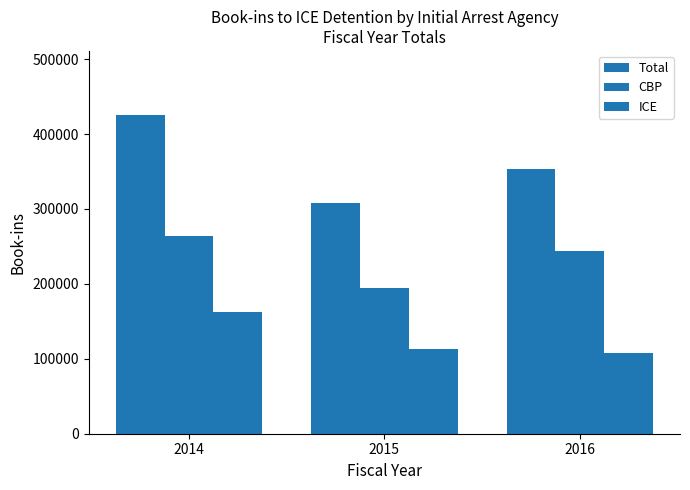

Is the value of ICE at 2014 greater than the value of CBP at 2015?

No